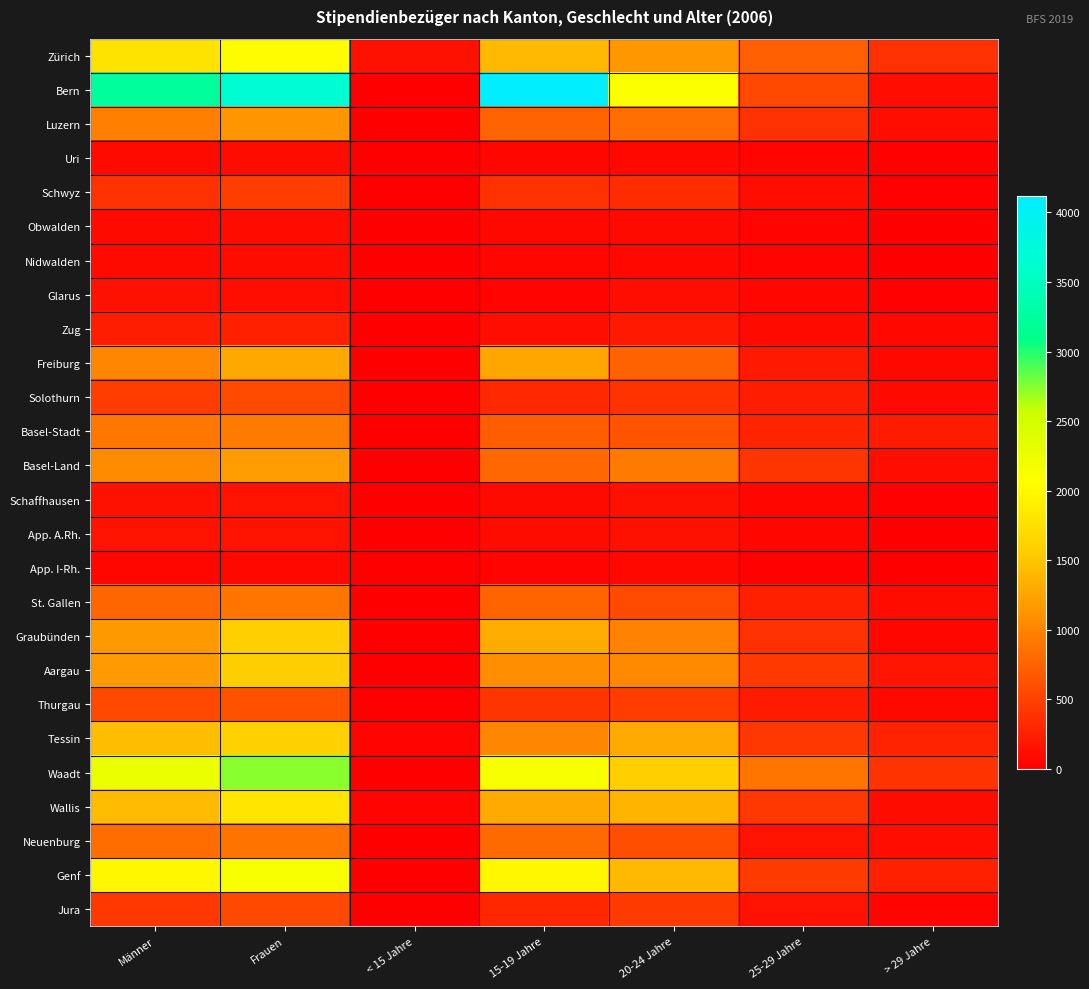

Which series has the widest spread of values?

Bern